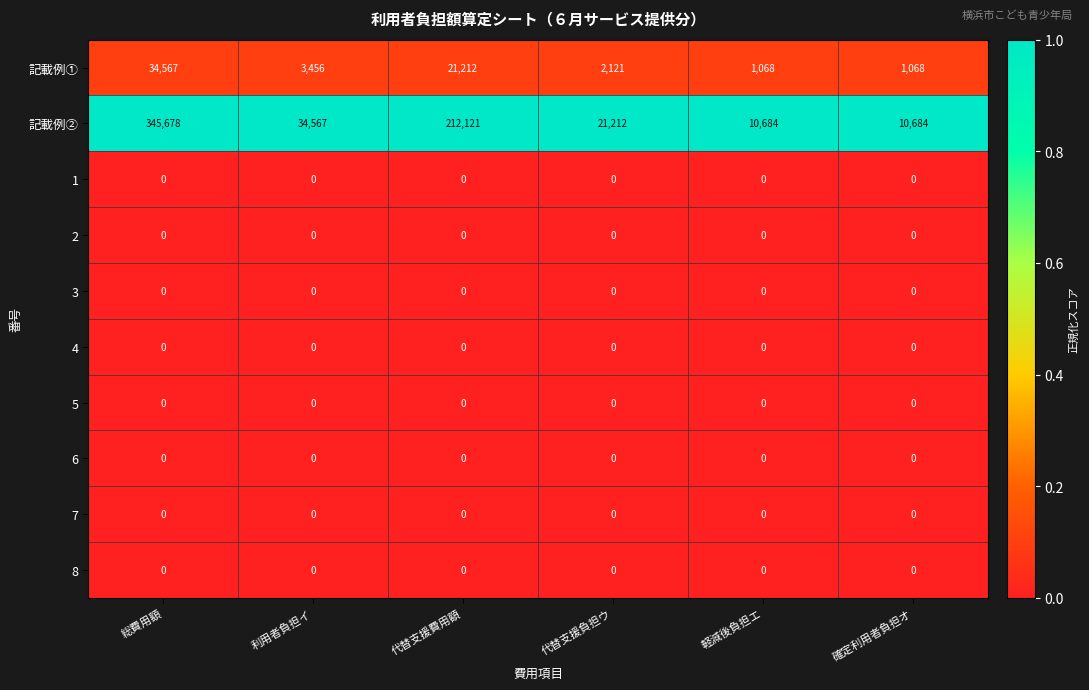

Which series changed the most between 代替支援負担ウ and 確定利用者負担オ?

記載例②